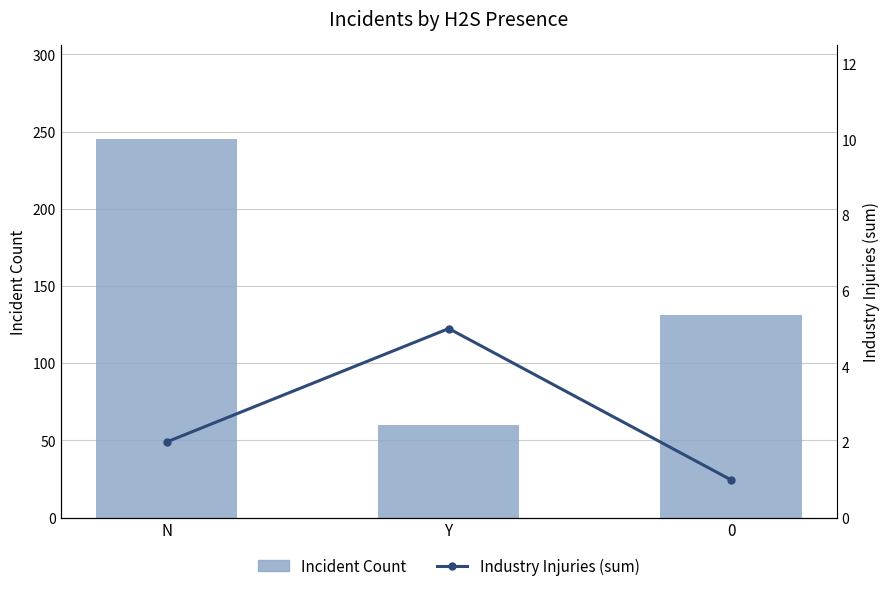

At which label does Incident Count first exceed 131?

N